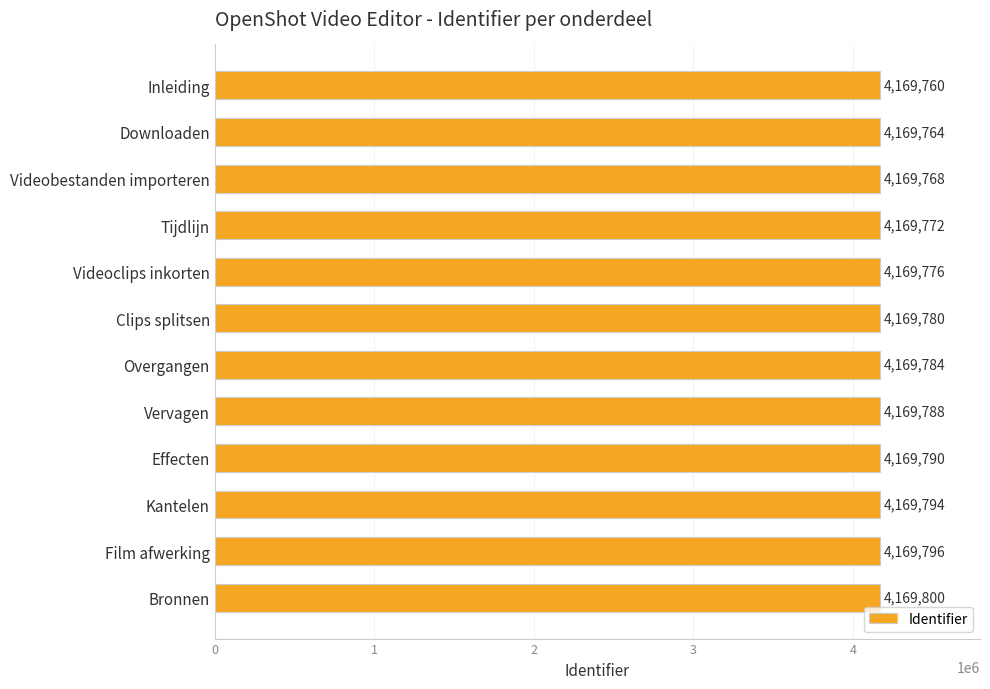

Reading top to bottom, transcribe all the data shown in this chart.

4169760	4169764	4169768	4169772	4169776	4169780	4169784	4169788	4169790	4169794	4169796	4169800